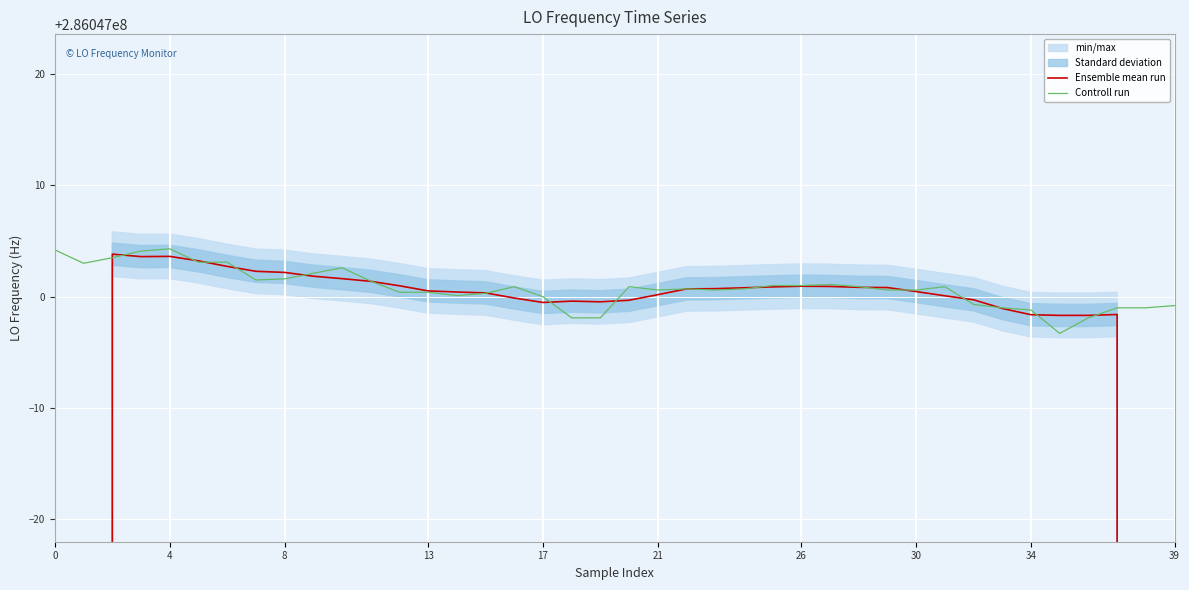

The value of Controll run at 10 is 111073308.9. True or false?

False